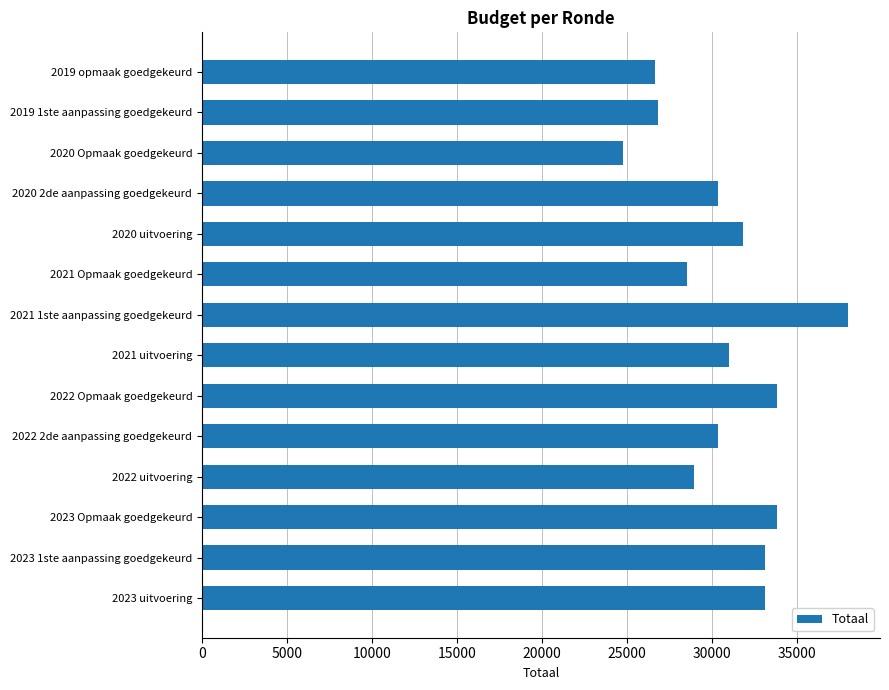

Between 2019 opmaak goedgekeurd and 2023 uitvoering, which is larger?

2023 uitvoering